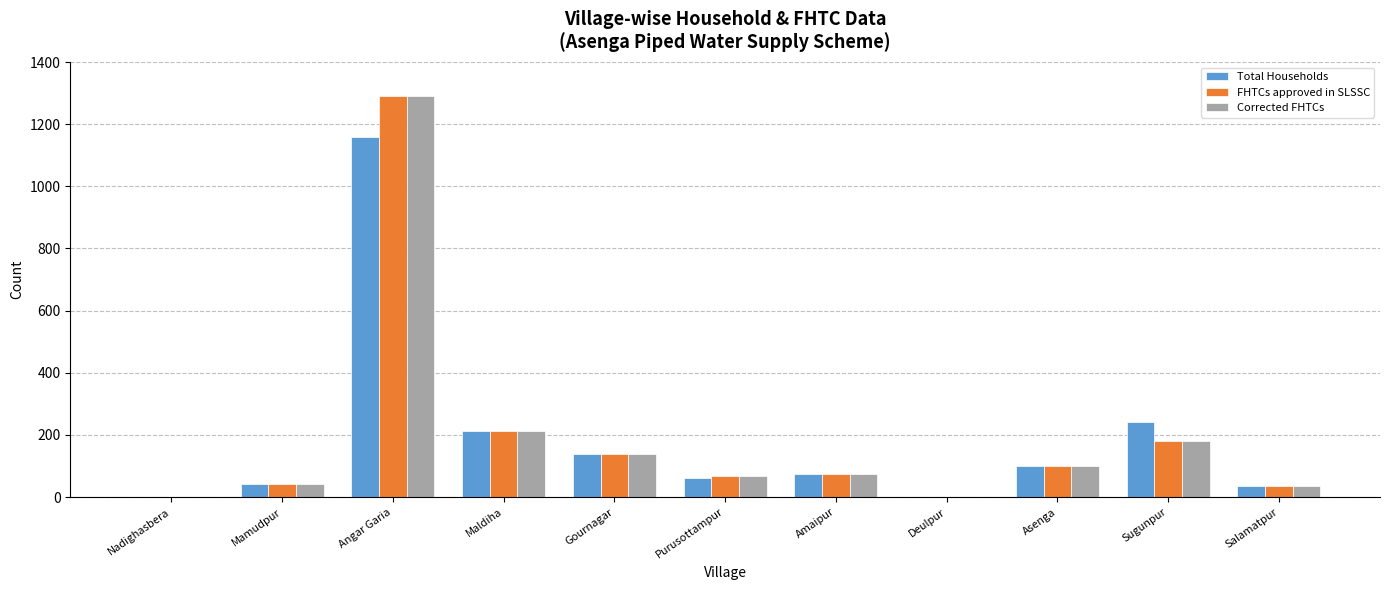

Which label corresponds to the largest value in the chart?

Angar Garia